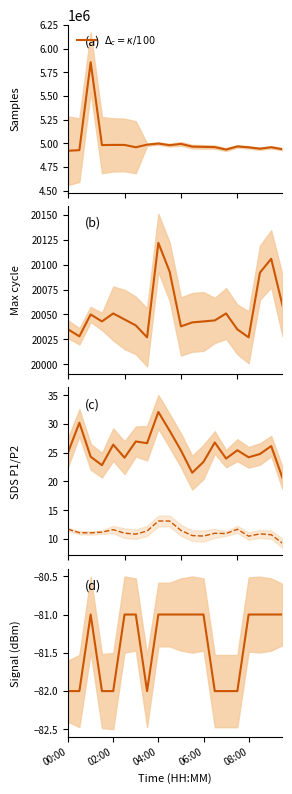

The $\Delta_c = \kappa/100$ series shows 4962758.0 at 06:00. True or false?

True